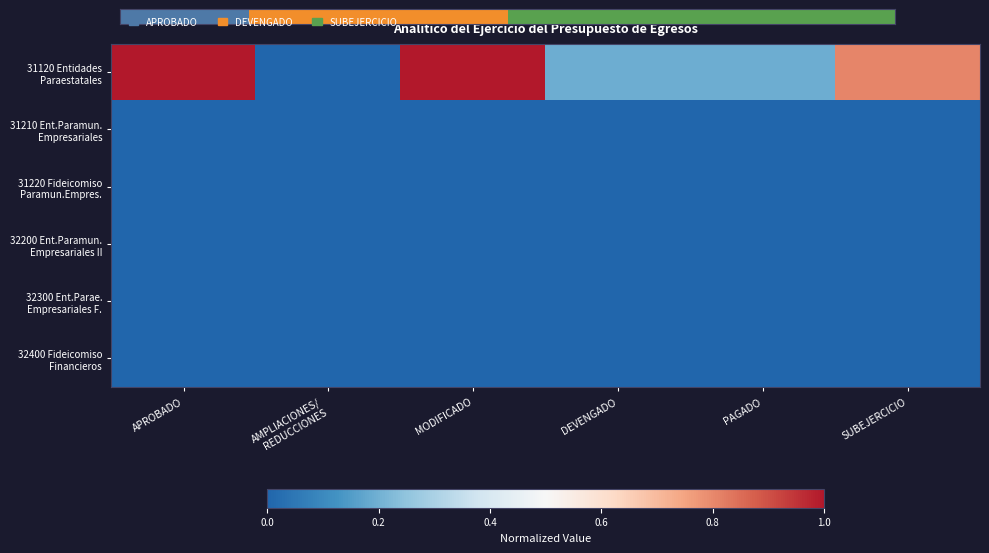

At how many categories does at least one series exceed 0?

5